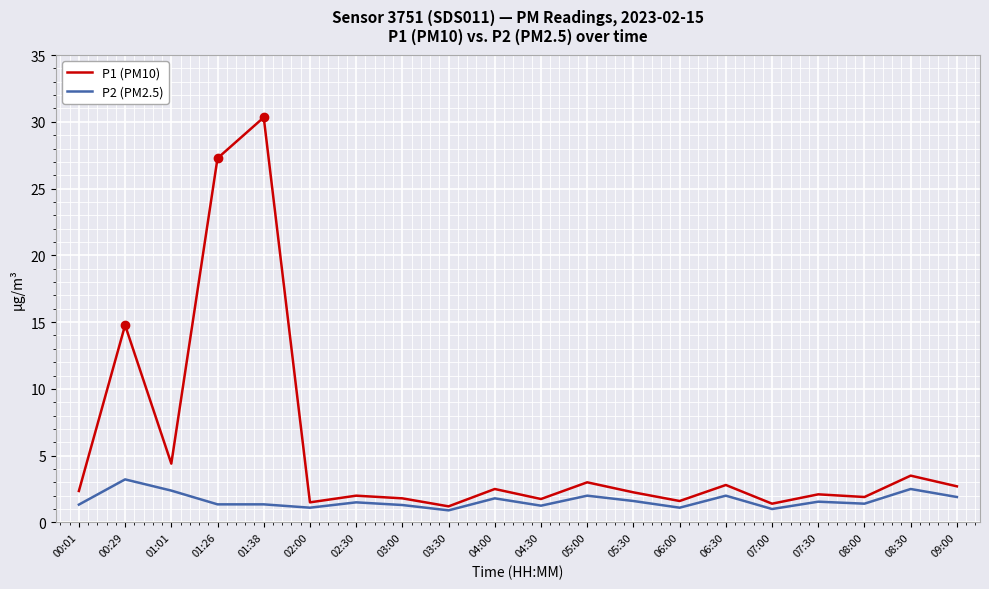

Rank the series by their average value, from lowest to highest.

P2 (PM2.5), P1 (PM10)